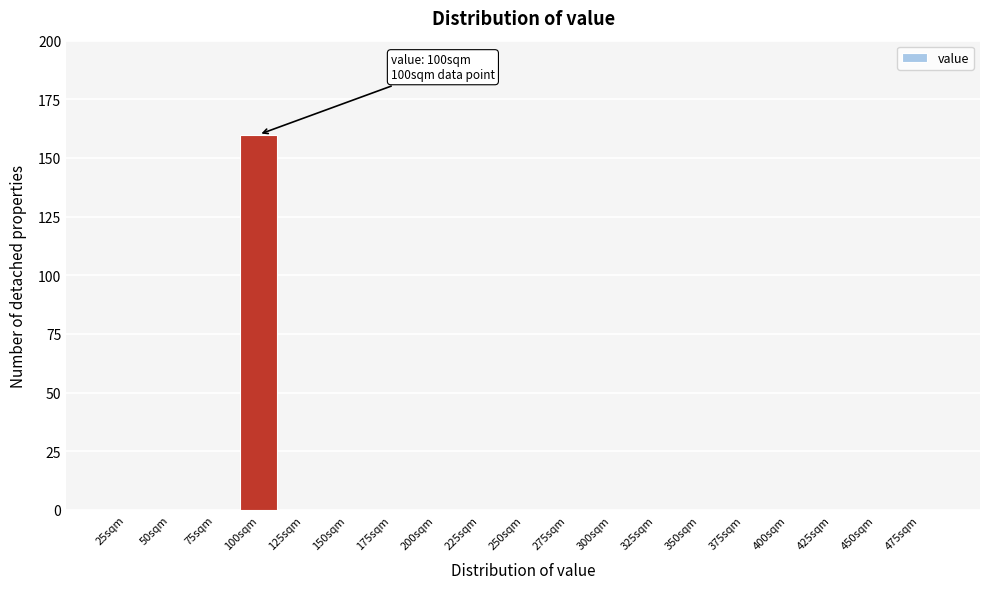

Reading right to left, transcribe all the data shown in this chart.

475sqm=0	450sqm=0	425sqm=0	400sqm=0	375sqm=0	350sqm=0	325sqm=0	300sqm=0	275sqm=0	250sqm=0	225sqm=0	200sqm=0	175sqm=0	150sqm=0	125sqm=0	100sqm=160	75sqm=0	50sqm=0	25sqm=0